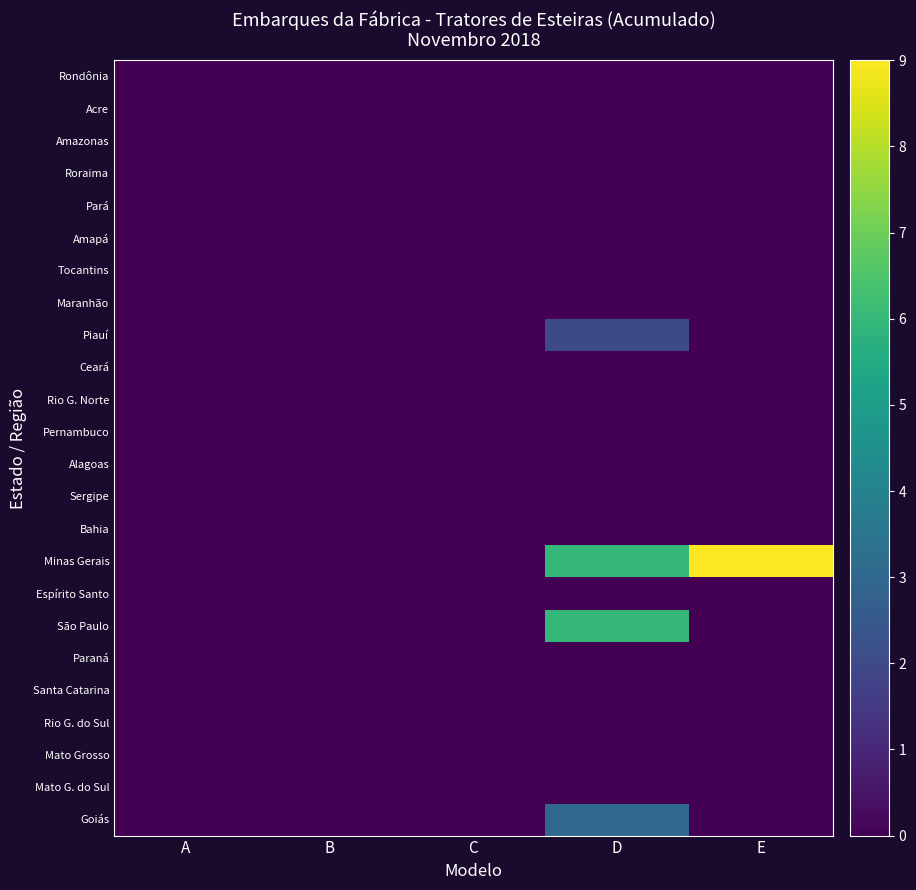

Reading left to right, what are all the values shown in this chart?

Rondônia: A=0	B=0	C=0	D=0	E=0
Acre: A=0	B=0	C=0	D=0	E=0
Amazonas: A=0	B=0	C=0	D=0	E=0
Roraima: A=0	B=0	C=0	D=0	E=0
Pará: A=0	B=0	C=0	D=0	E=0
Amapá: A=0	B=0	C=0	D=0	E=0
Tocantins: A=0	B=0	C=0	D=0	E=0
Maranhão: A=0	B=0	C=0	D=0	E=0
Piauí: A=0	B=0	C=0	D=2	E=0
Ceará: A=0	B=0	C=0	D=0	E=0
Rio G. Norte: A=0	B=0	C=0	D=0	E=0
Pernambuco: A=0	B=0	C=0	D=0	E=0
Alagoas: A=0	B=0	C=0	D=0	E=0
Sergipe: A=0	B=0	C=0	D=0	E=0
Bahia: A=0	B=0	C=0	D=0	E=0
Minas Gerais: A=0	B=0	C=0	D=6	E=9
Espírito Santo: A=0	B=0	C=0	D=0	E=0
São Paulo: A=0	B=0	C=0	D=6	E=0
Paraná: A=0	B=0	C=0	D=0	E=0
Santa Catarina: A=0	B=0	C=0	D=0	E=0
Rio G. do Sul: A=0	B=0	C=0	D=0	E=0
Mato Grosso: A=0	B=0	C=0	D=0	E=0
Mato G. do Sul: A=0	B=0	C=0	D=0	E=0
Goiás: A=0	B=0	C=0	D=3	E=0